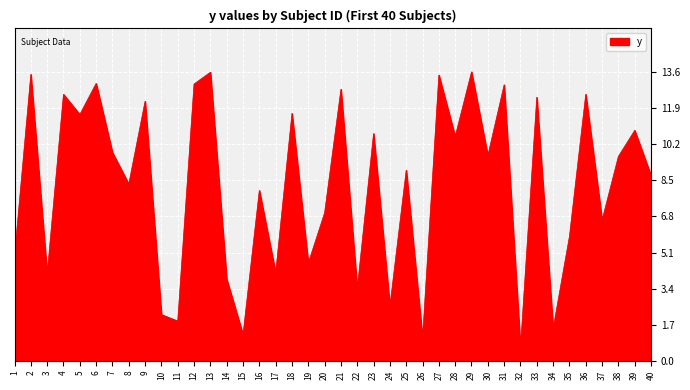

What is the greatest value displayed?

13.6